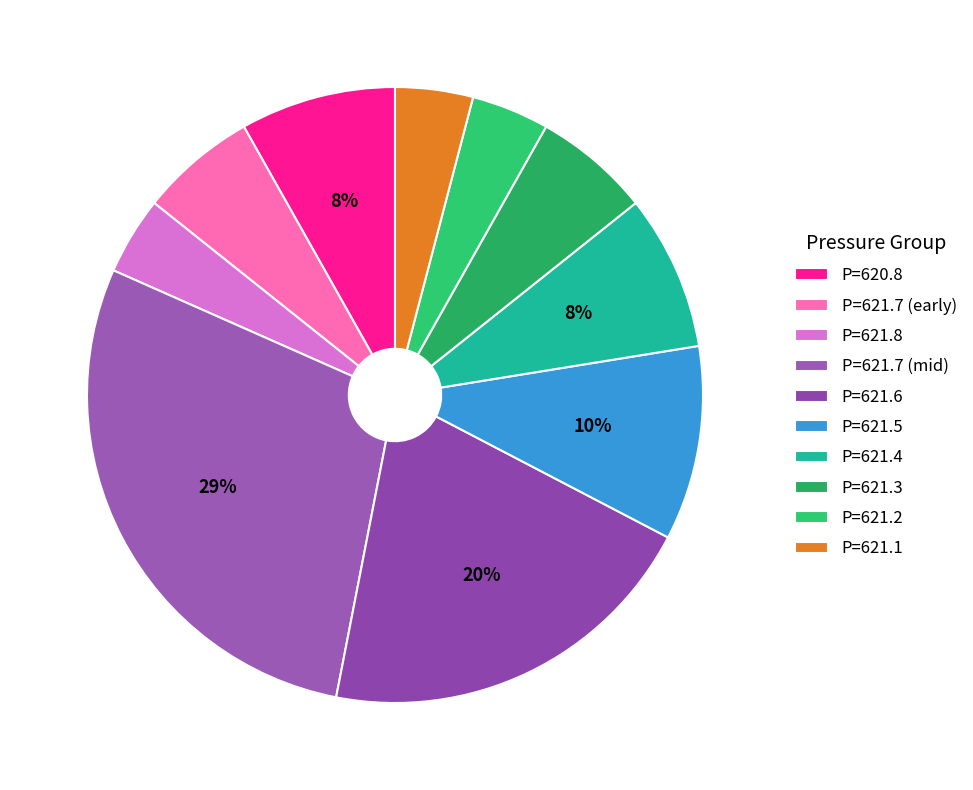

Is there any slice that represents more than half of the pie?

No